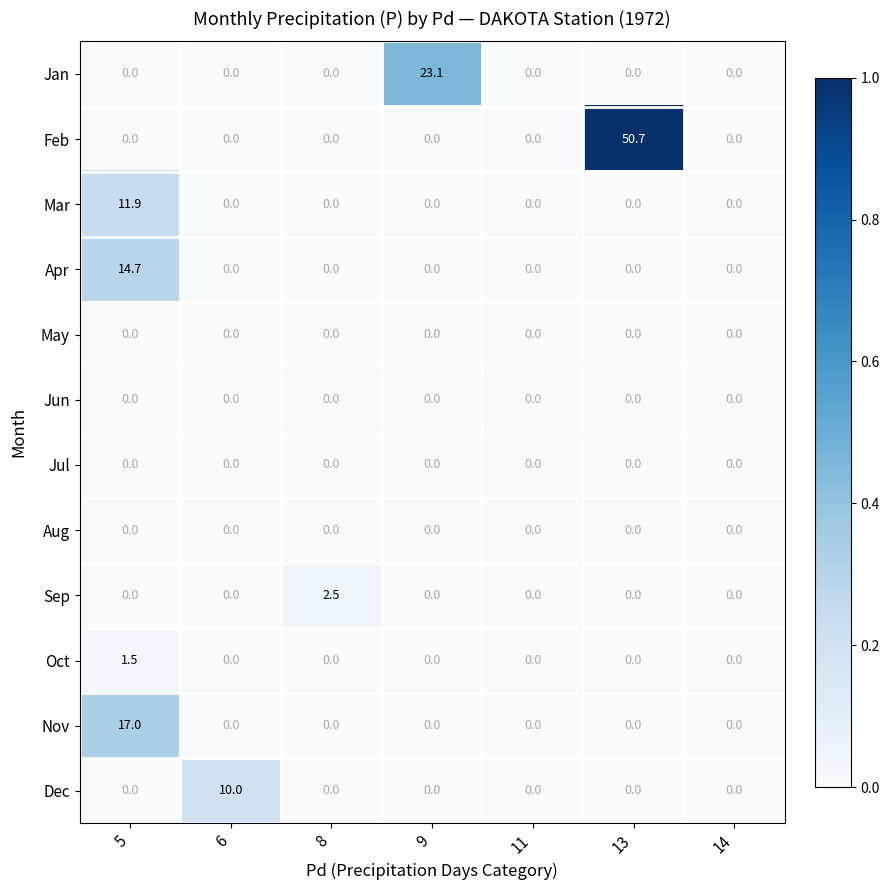

At which category is the sum across all series the highest?

13